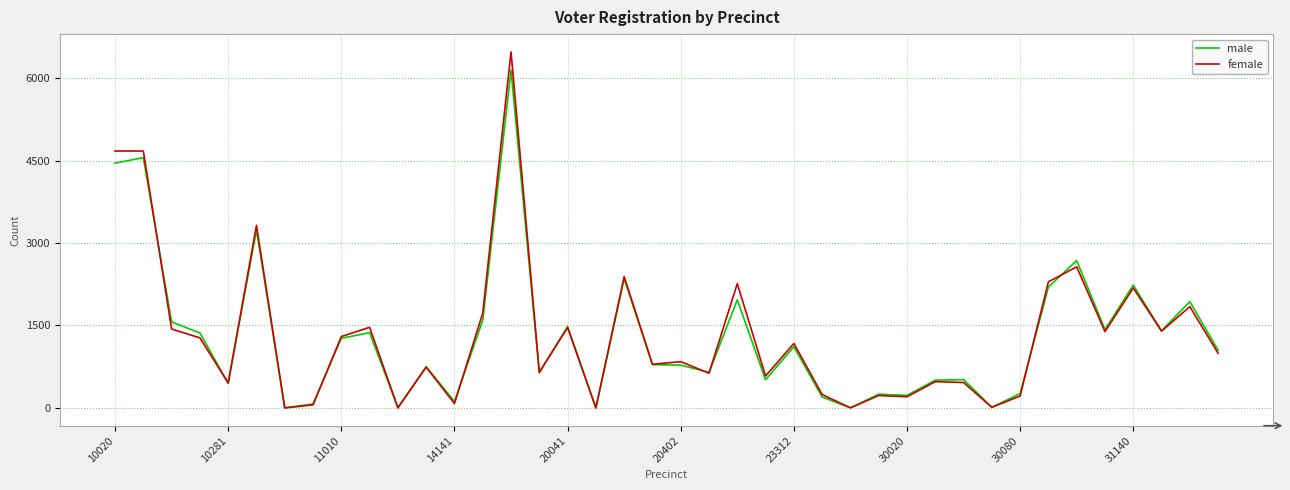

Rank the series by their maximum value, from lowest to highest.

male, female